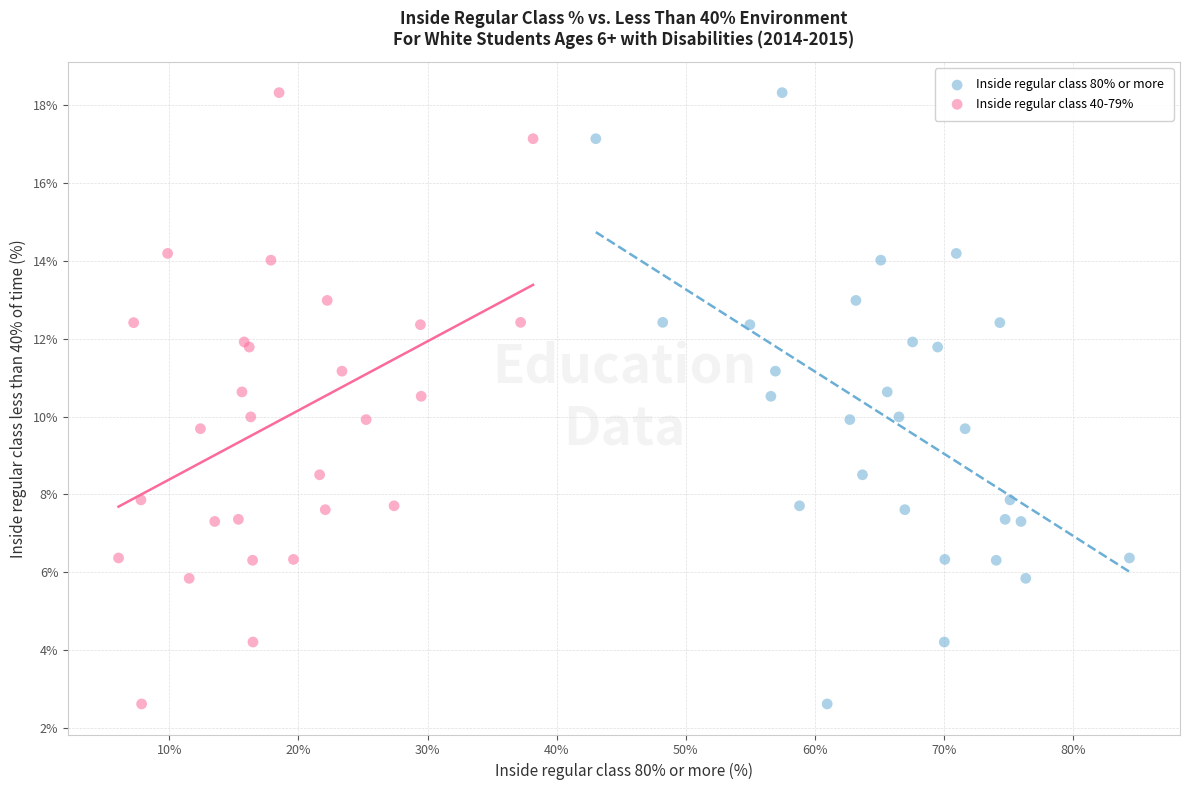

What are all the series names shown in the legend?

Inside regular class 80% or more, Inside regular class 40-79%